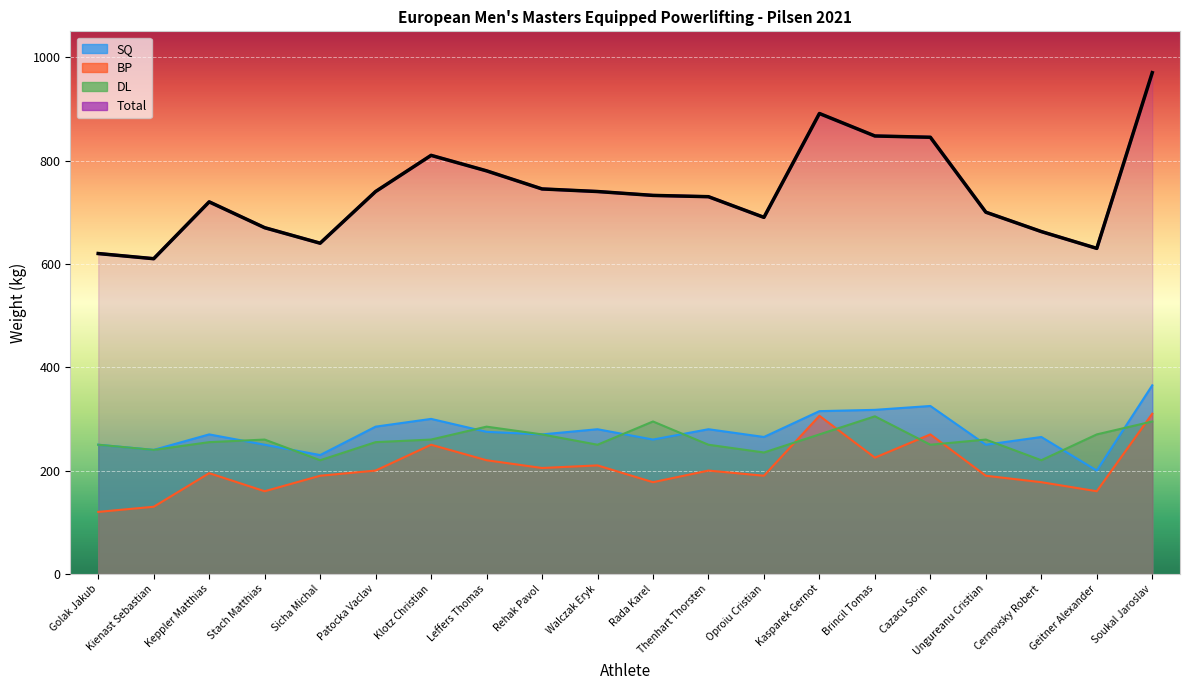

What position from the right is Patocka Vaclav?

15